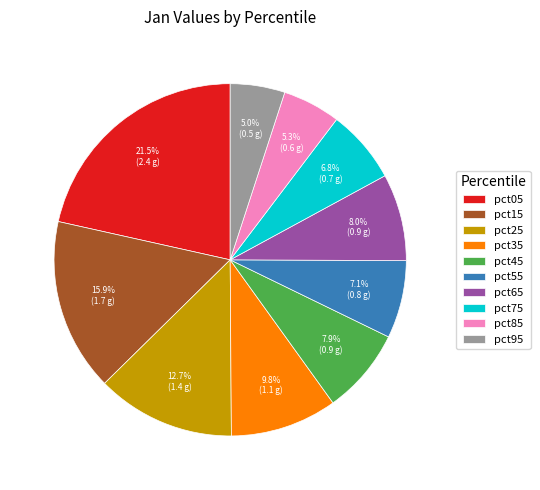

True or false: pct45 accounts for 8% of the total.

True